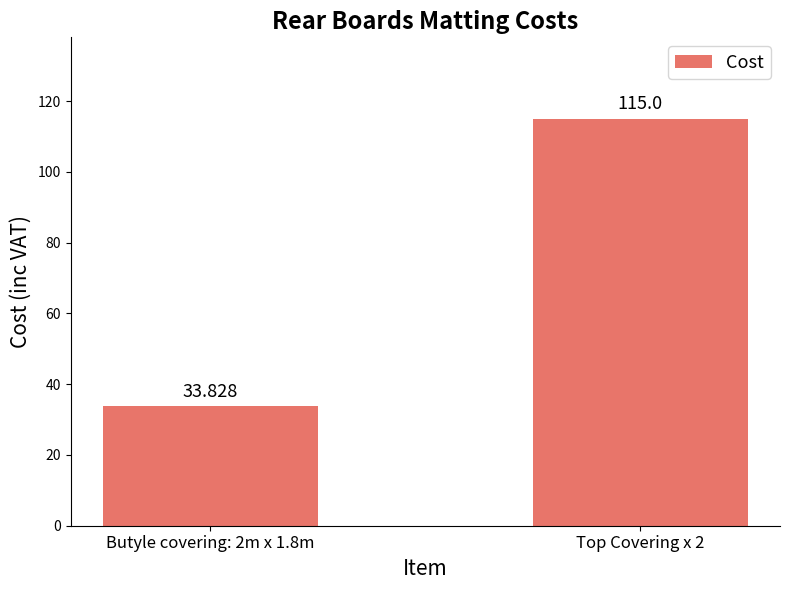

Which label corresponds to the smallest value in the chart?

Butyle covering: 2m x 1.8m